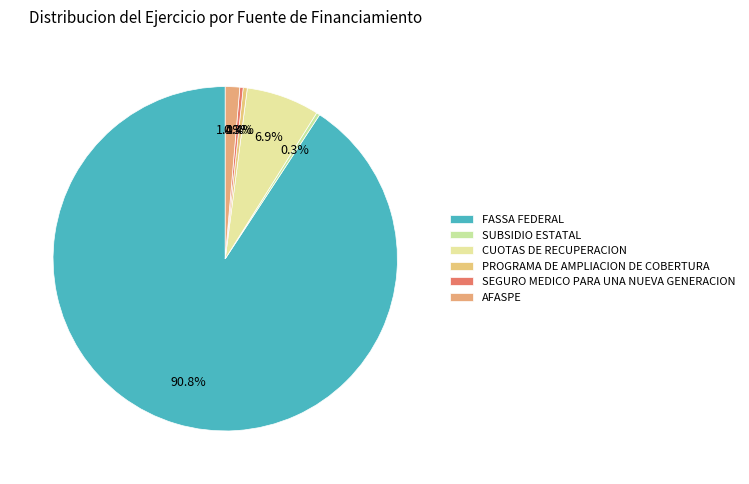

To the nearest percent, what is the difference between the largest and smallest slice percentages?

90%